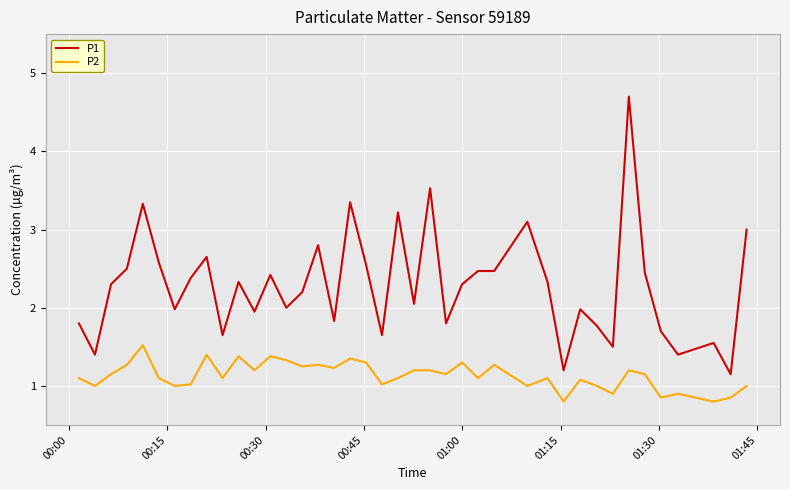

What is the greatest value displayed?

4.7